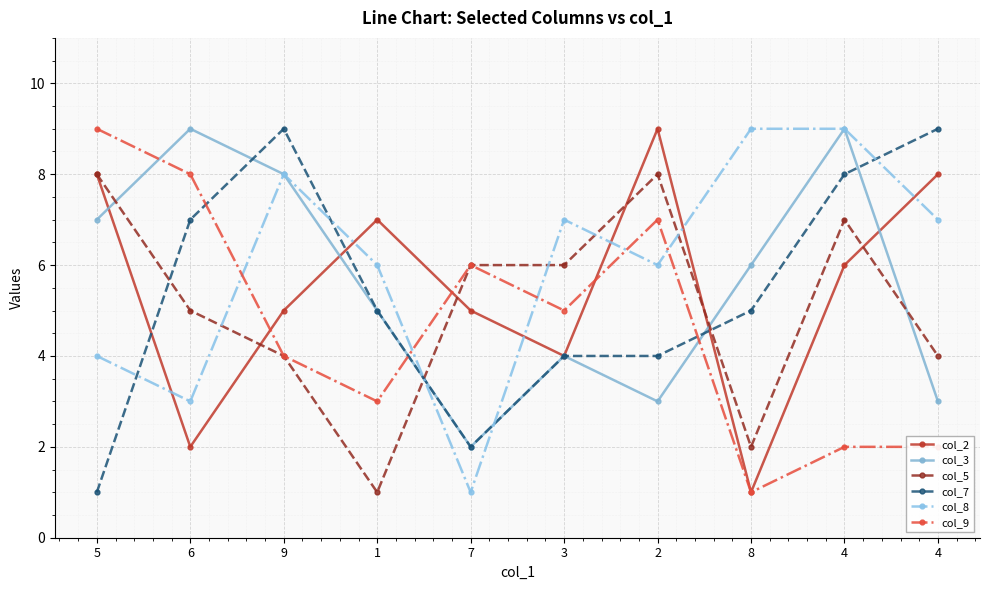

Which series has the largest total across all categories?

col_8